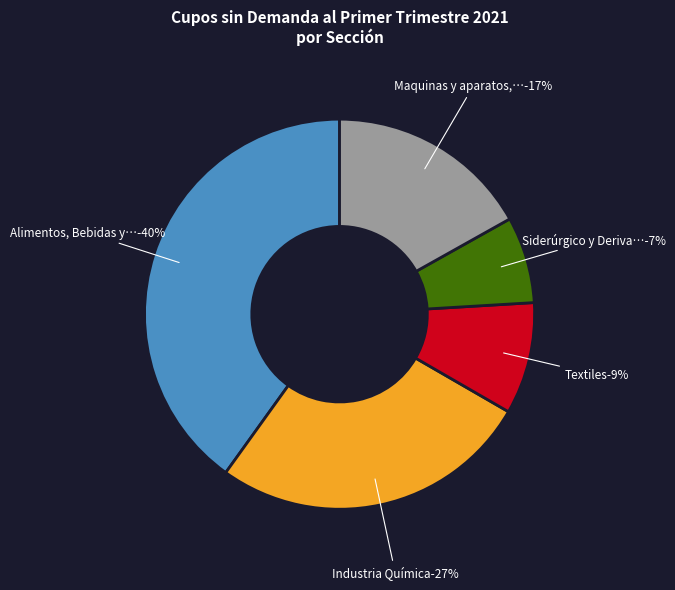

Which has a higher value, Industria Química or Alimentos, Bebidas y Tabaco?

Alimentos, Bebidas y Tabaco